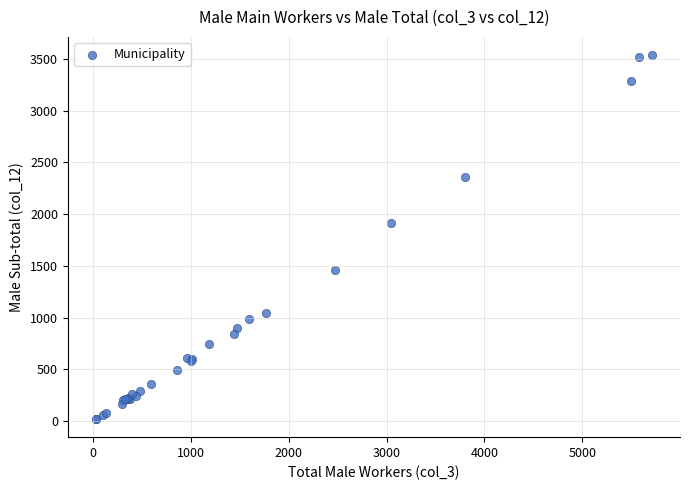

What Y value in the scatter plot is closest to 1778?

1916